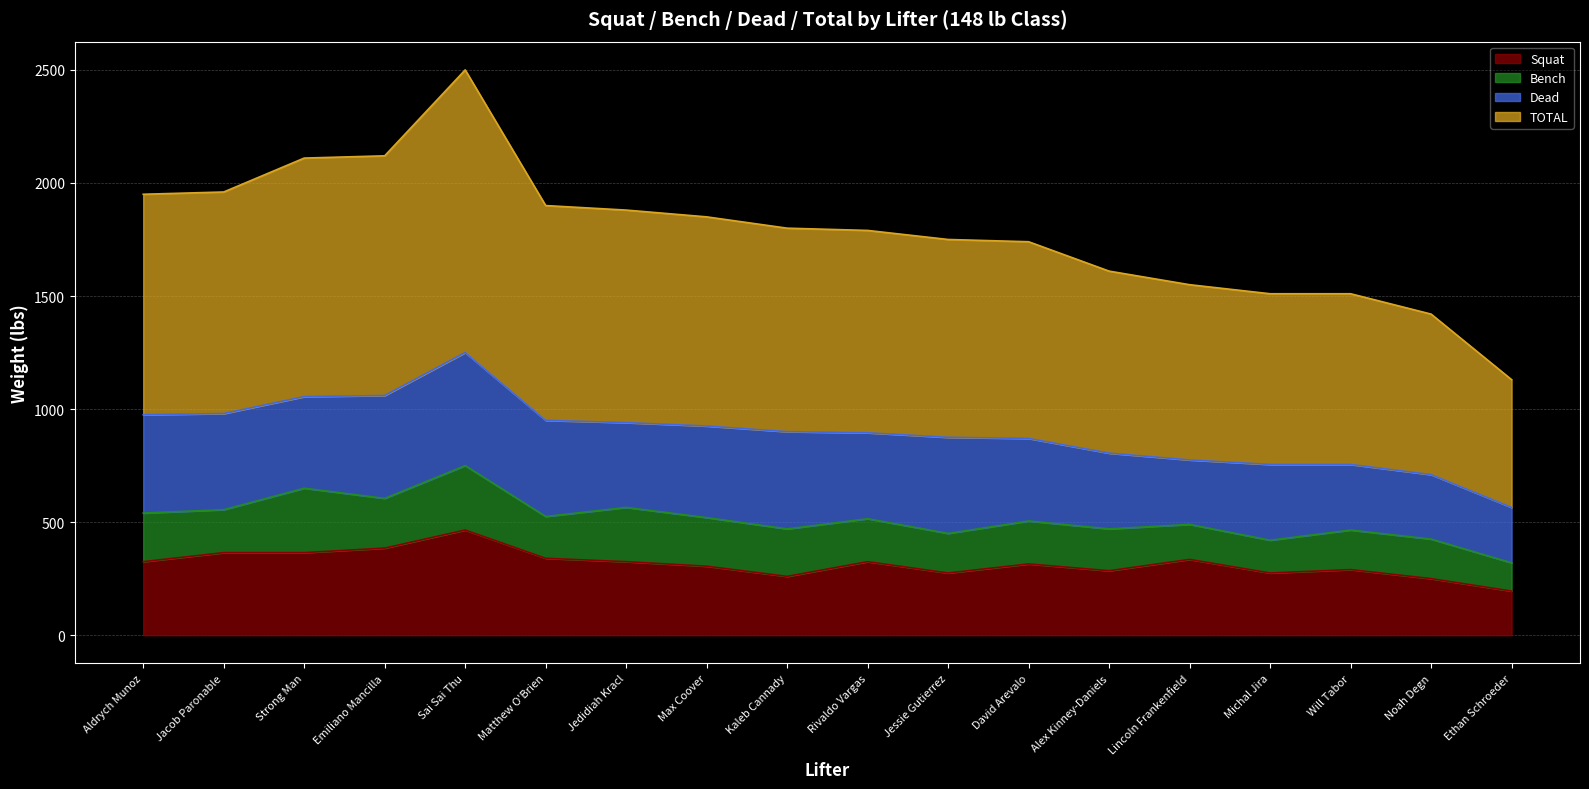

Is it true that TOTAL equals 900 at Kaleb Cannady?

True